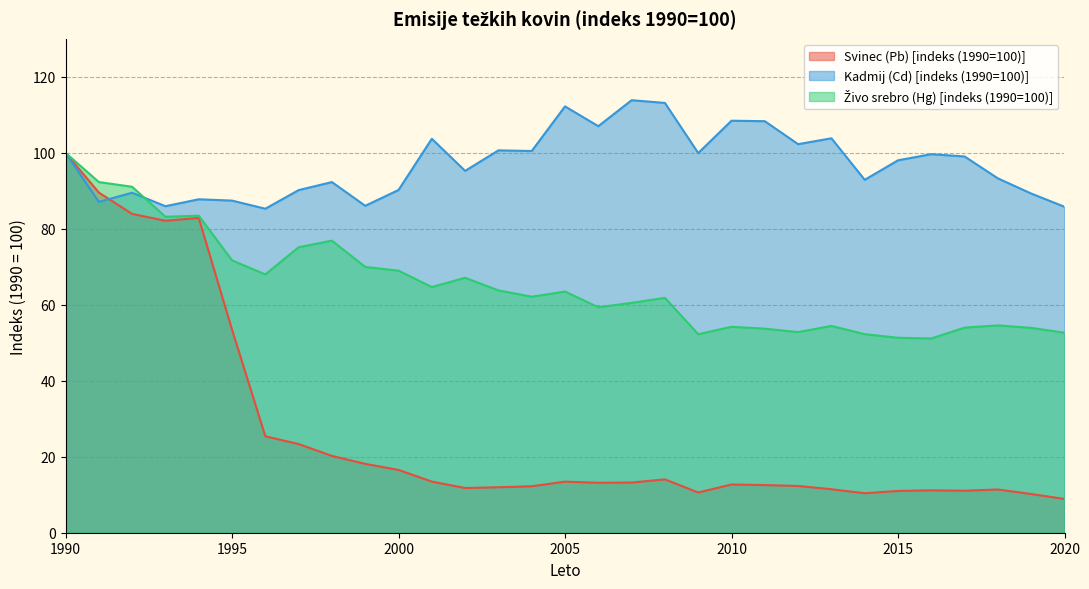

At which category does Zivo srebro (Hg) [indeks (1990=100)] reach its first local peak?

1994